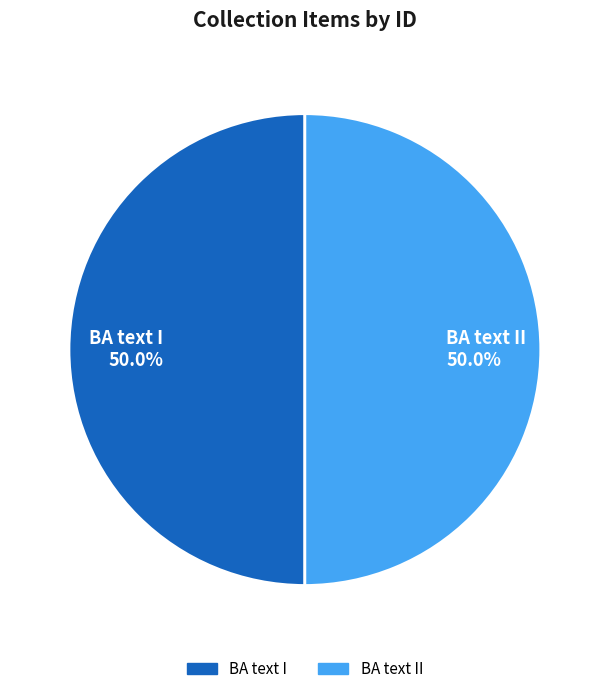

Do BA text II 50.0% and BA text I 50.0% together represent more than half of the pie?

Yes